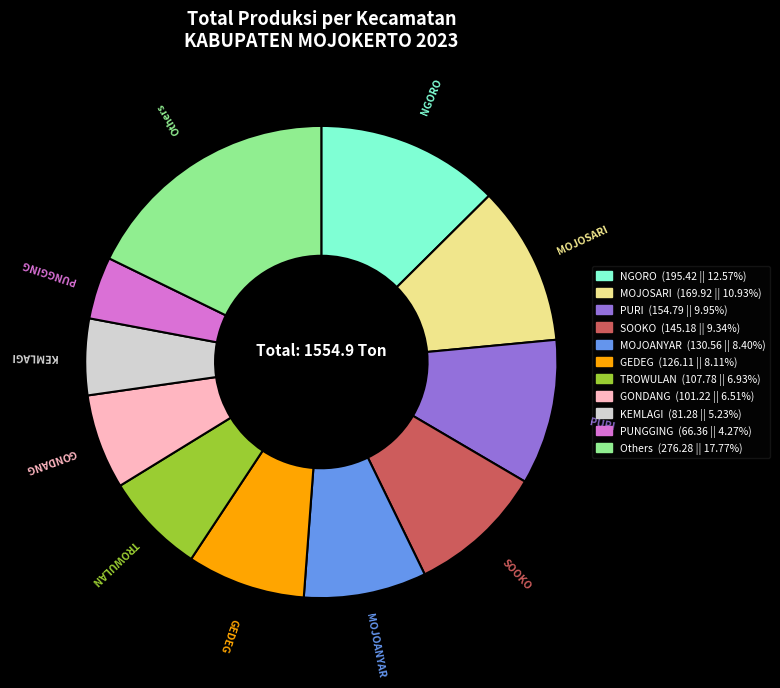

Combined, do GONDANG and MOJOANYAR account for over 50%?

No